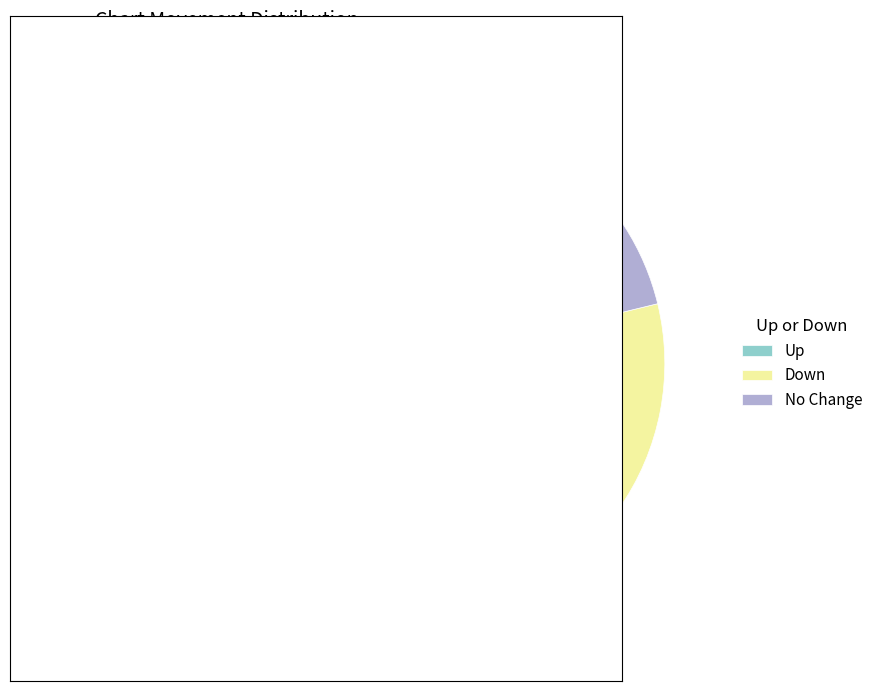

Is there a majority slice in this chart?

Yes